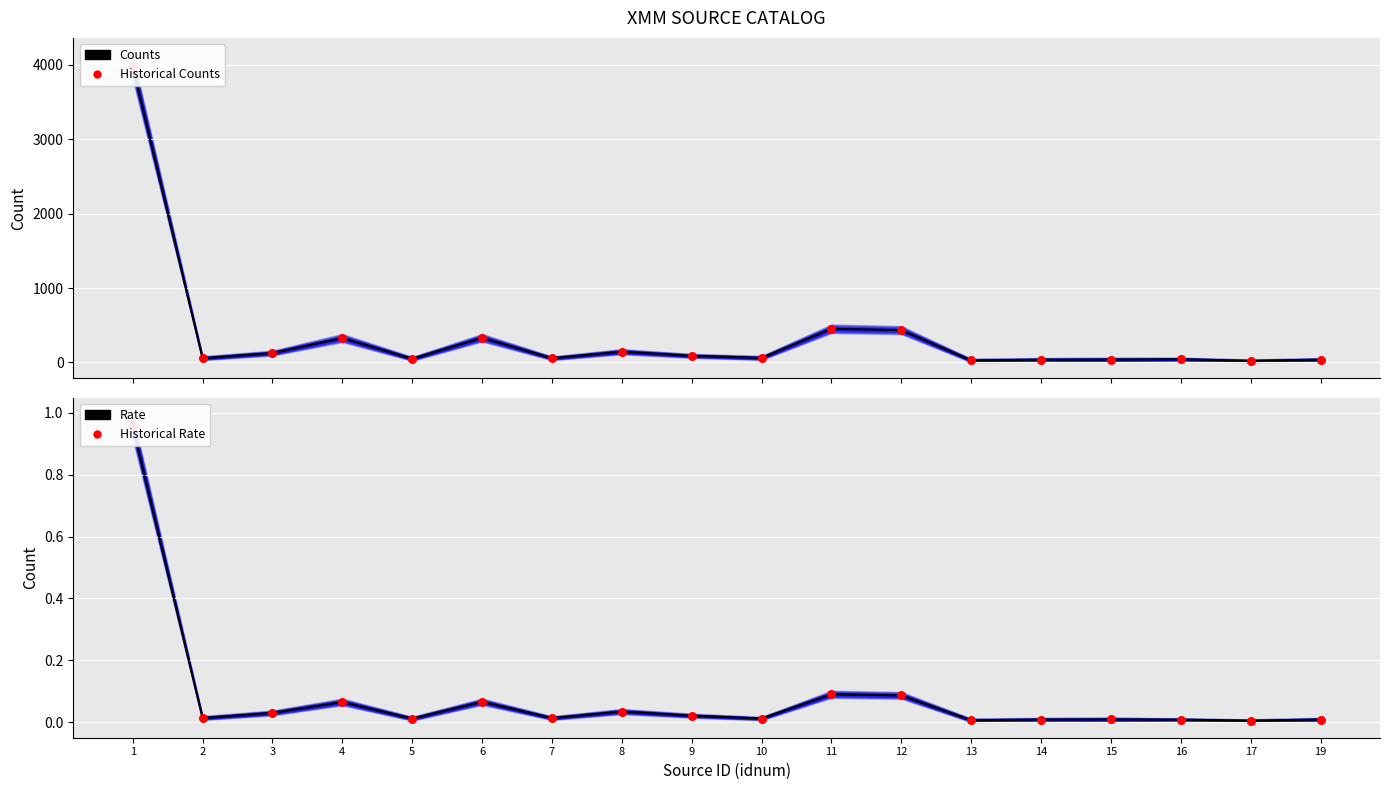

Is the value of Historical Rate at 7 greater than the value of Rate (central) at 12?

No